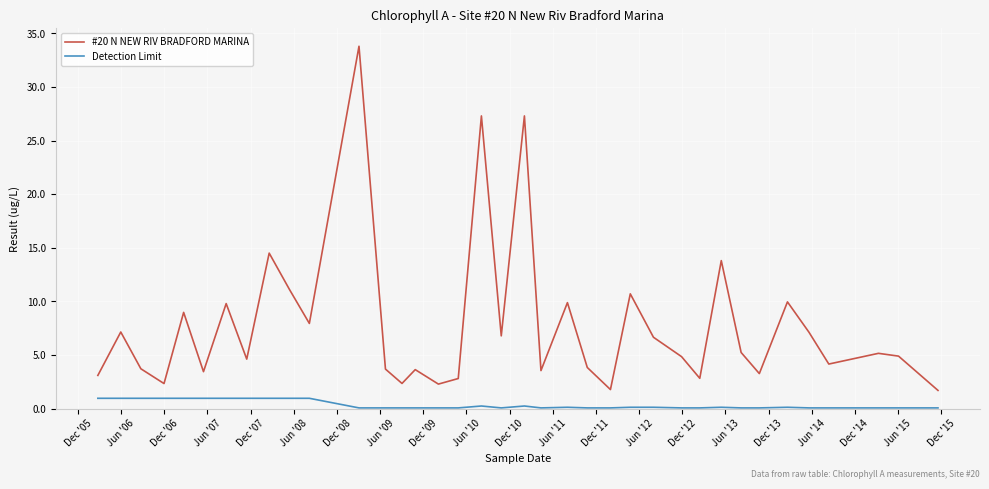

True or false: Detection Limit has more than 0 points higher than both neighbors.

True